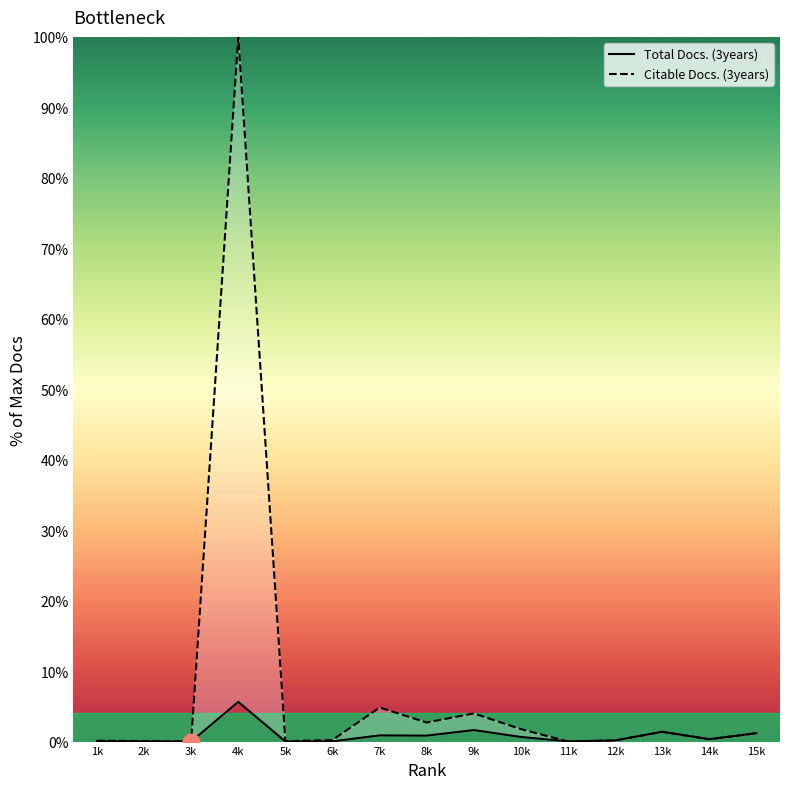

Reading right to left, transcribe all the data shown in this chart.

Total Docs. (3years): 1.2	0.3	1.4	0.2	0.0	0.7	1.6	0.8	0.9	0.0	0.0	5.6	0.0	0.0	0.0
Citable Docs. (3years): 1.2	0.3	1.4	0.2	0.0	1.8	4.0	2.7	4.8	0.2	0.0	100.0	0.0	0.1	0.1